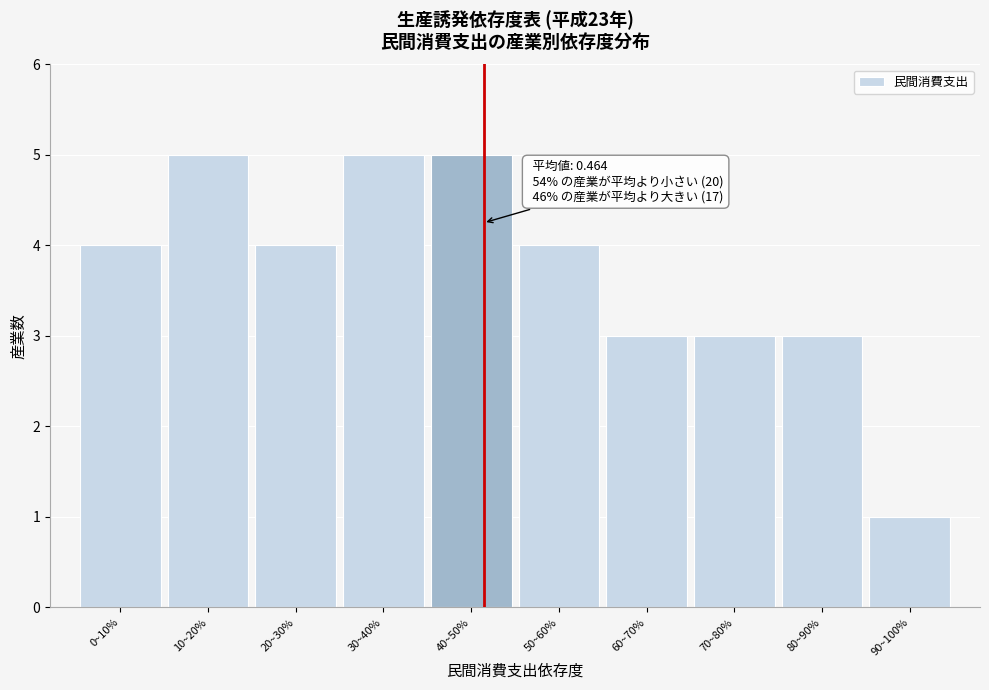

Reading right to left, list all the values displayed in this chart.

90~100%=1	80~90%=3	70~80%=3	60~70%=3	50~60%=4	40~50%=5	30~40%=5	20~30%=4	10~20%=5	0~10%=4